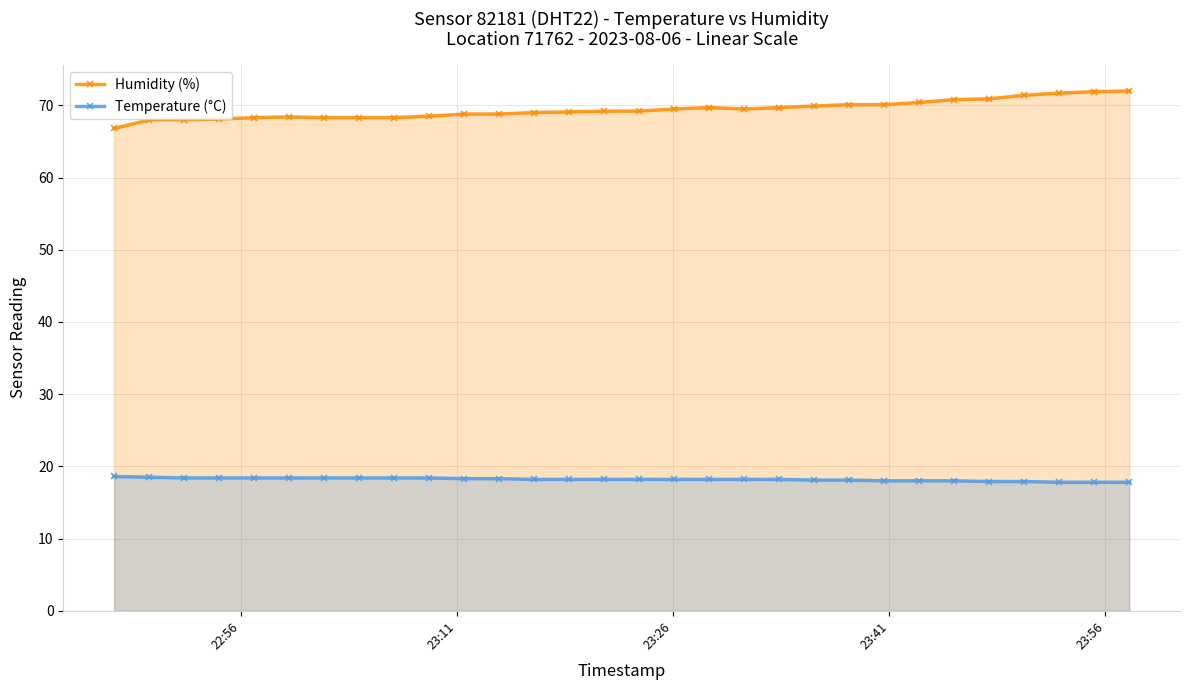

What is the value of the Temperature (°C) point at the 20th from the left?

18.2